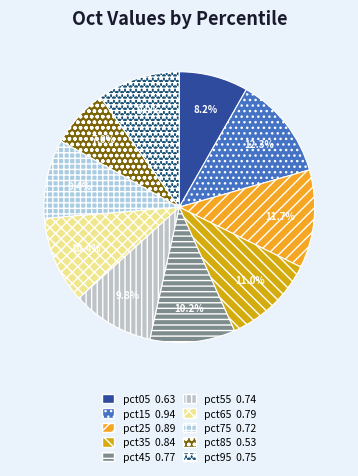

To the nearest percent, what is the combined percentage of pct45 and pct65?

21%